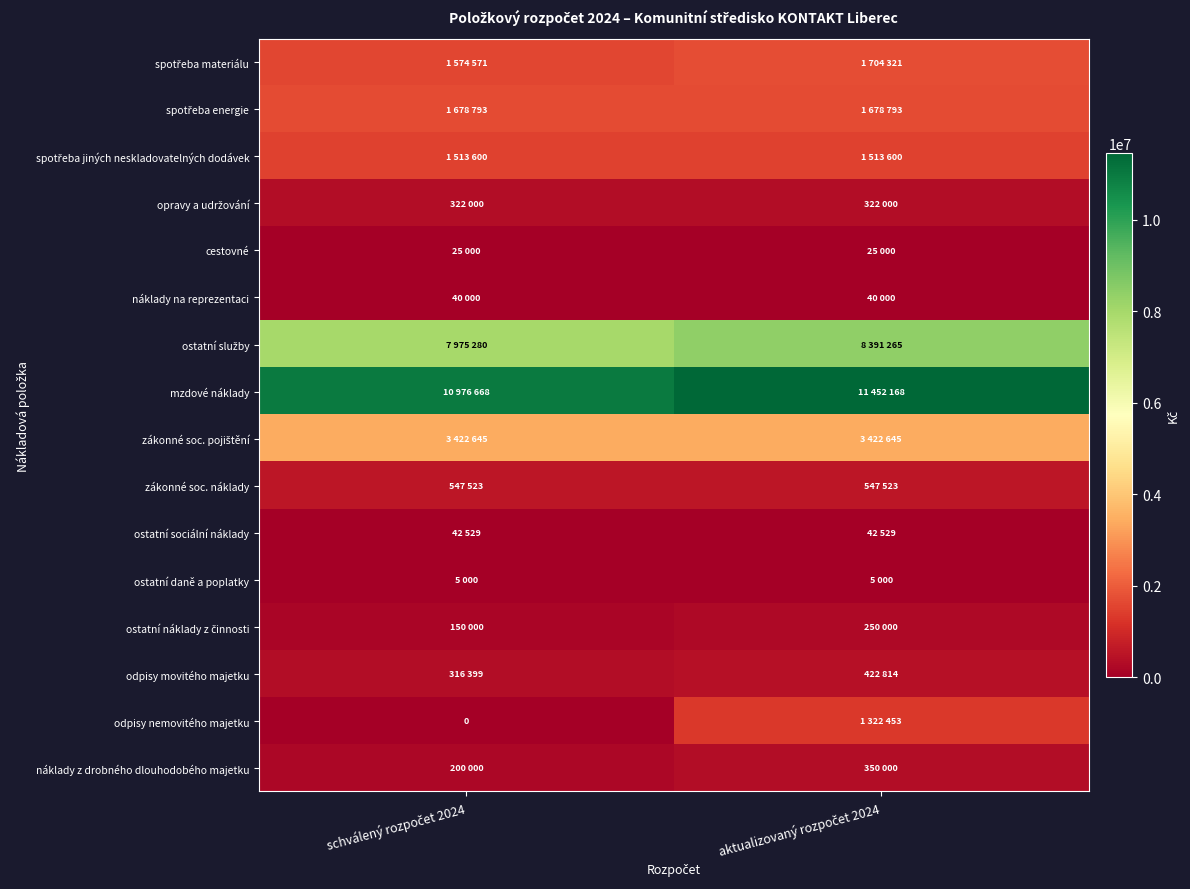

True or false: odpisy nemovitého majetku has a value of 0 at schválený rozpočet 2024.

True